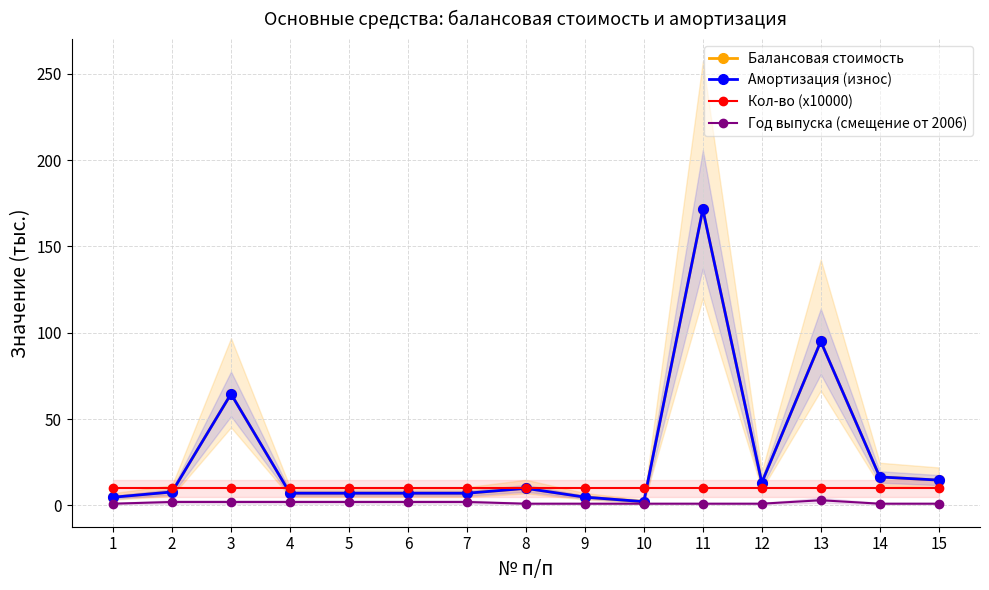

How many series are shown in this chart?

4